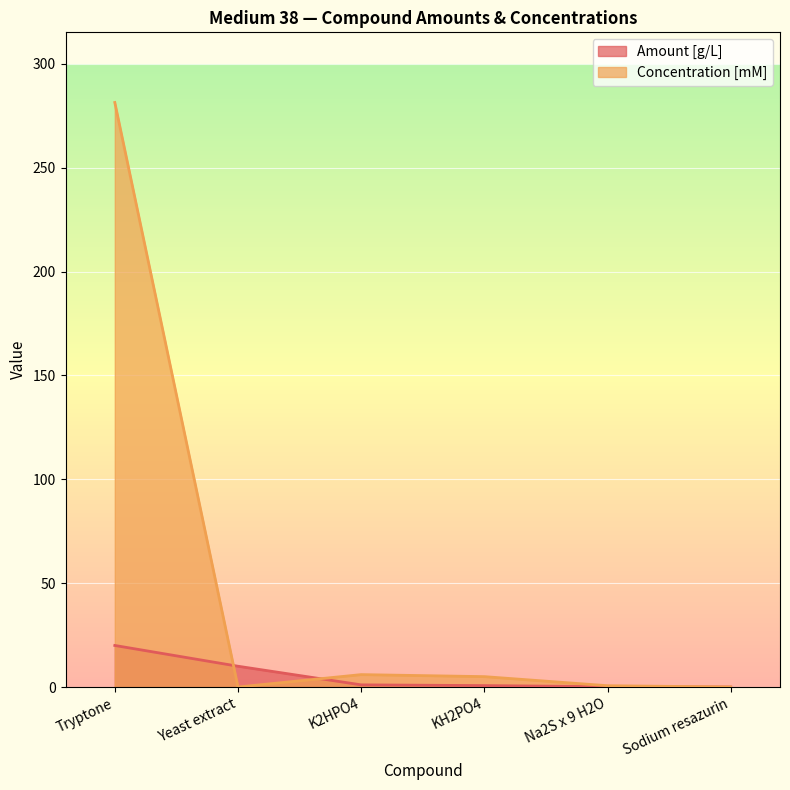

How many lines are shown in the chart?

2